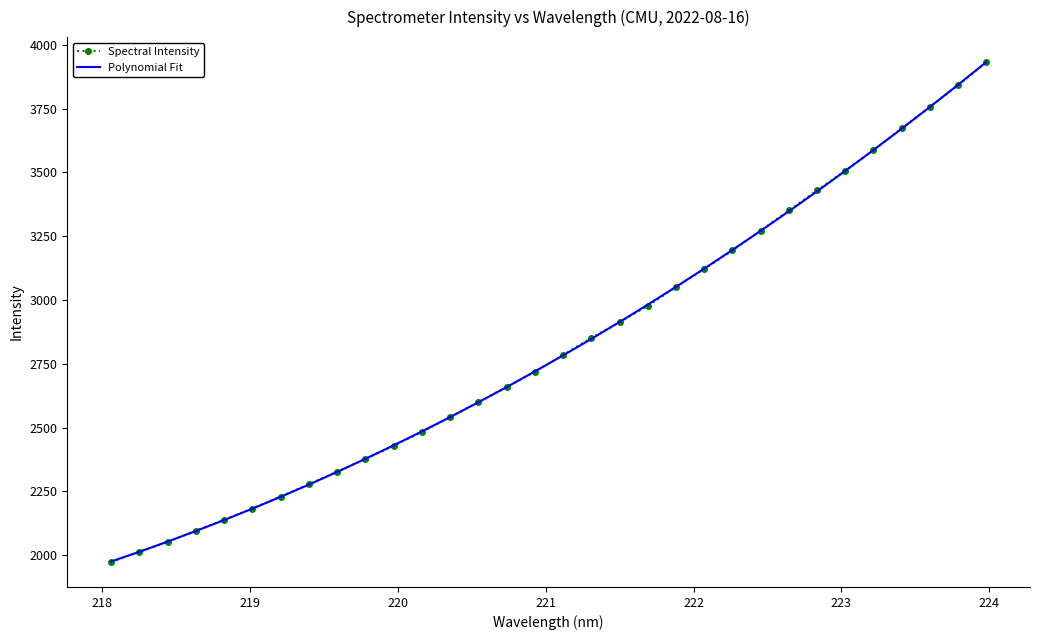

What is the maximum value for Spectral Intensity?

3931.2